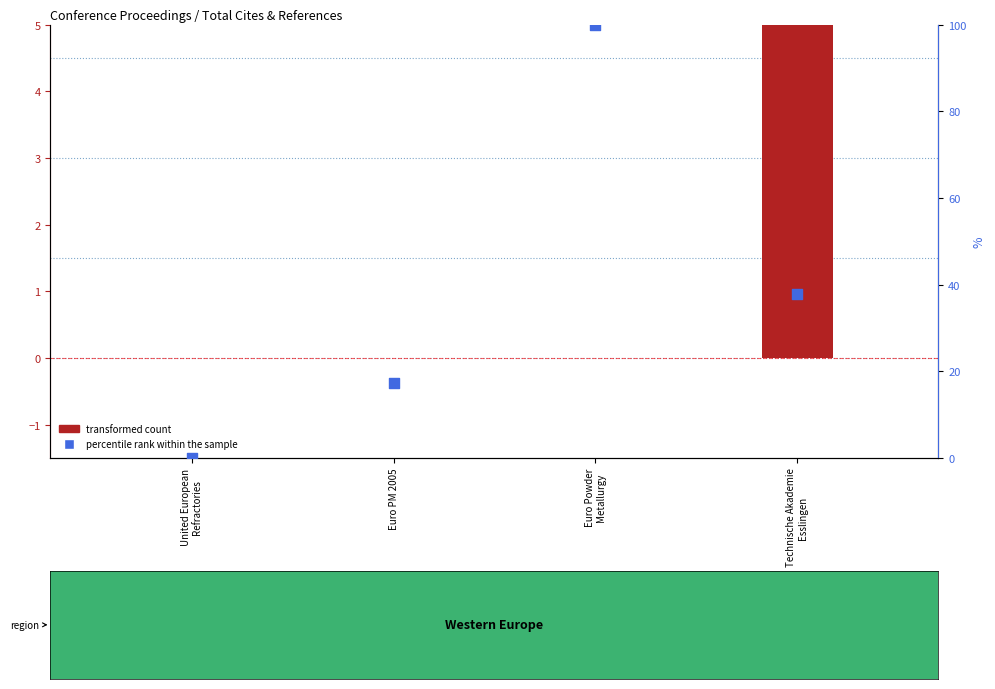

Which series has the largest Y range (max minus min)?

percentile rank within the sample